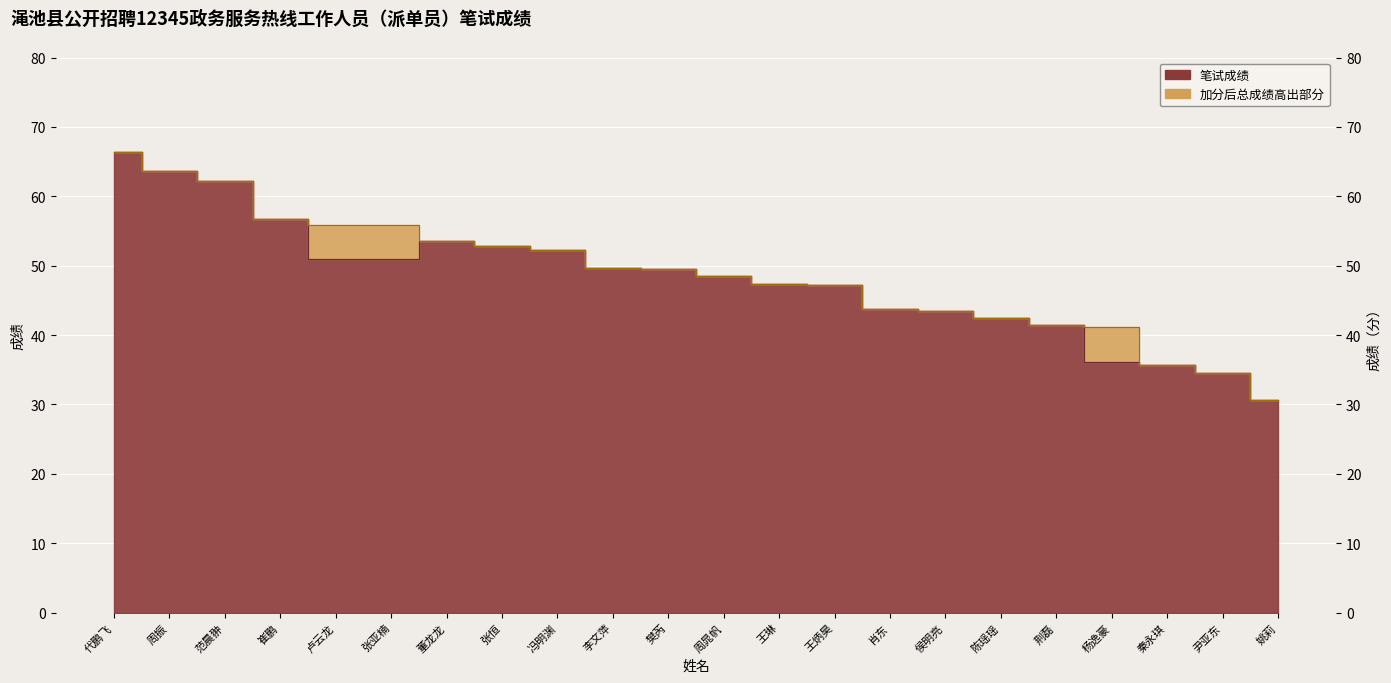

At which label is 笔试成绩 closest to 48?

周晁帆